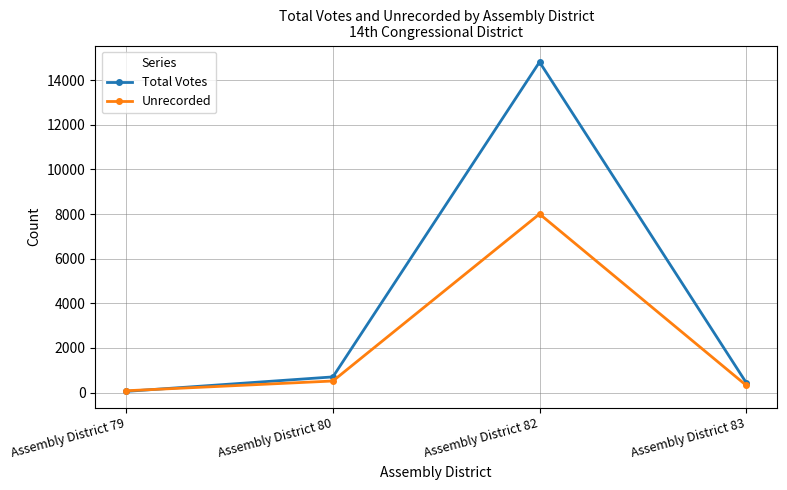

At how many categories does at least one series exceed 8273?

1